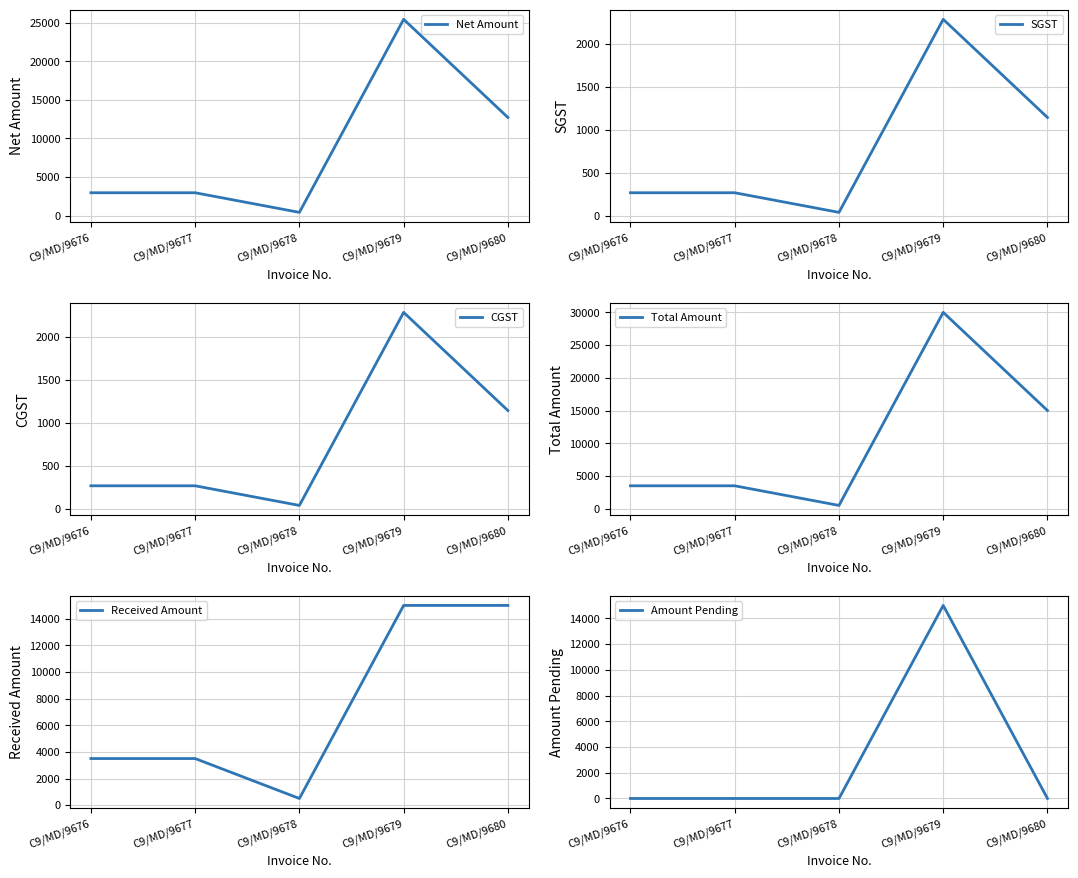

True or false: Net Amount has a value of 2966.1 at C9/MD/9677.

True